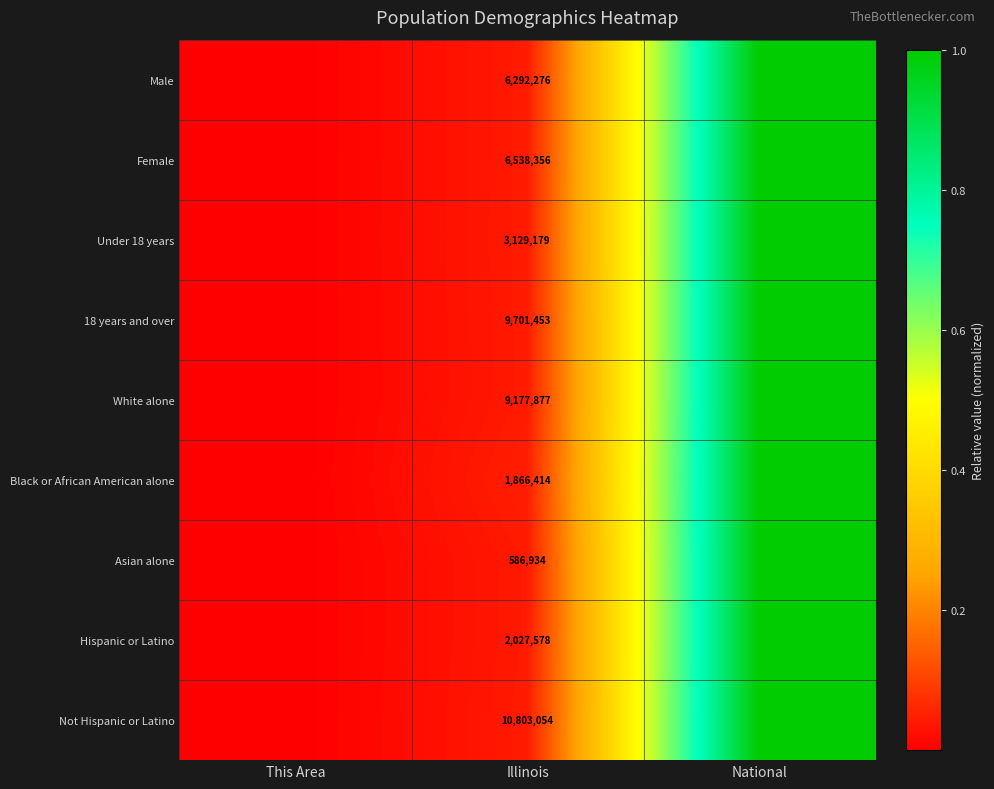

Is it true that Under 18 years equals 3129179.0 at Illinois?

True